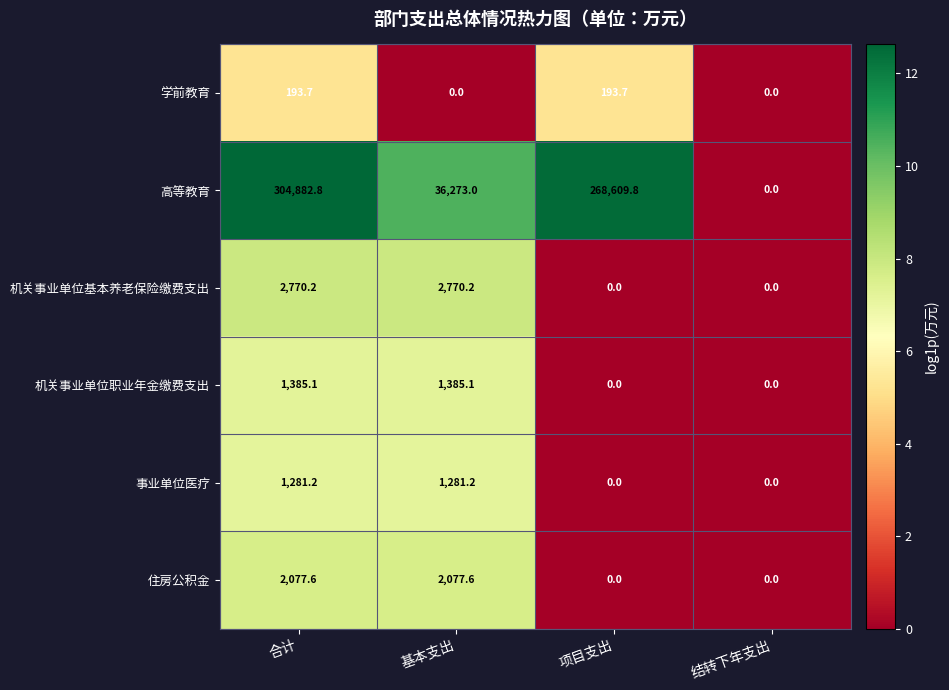

What is the difference between the maximum and minimum values in the 高等教育 series?

304882.8